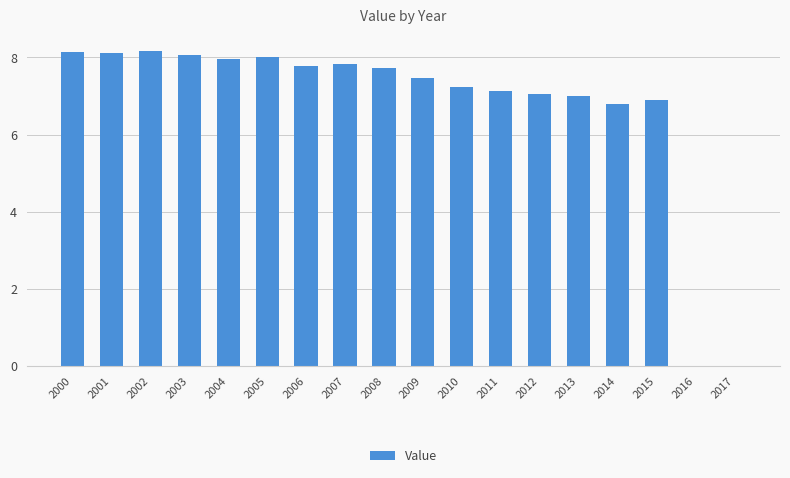

What is the sum of all values?

121.4